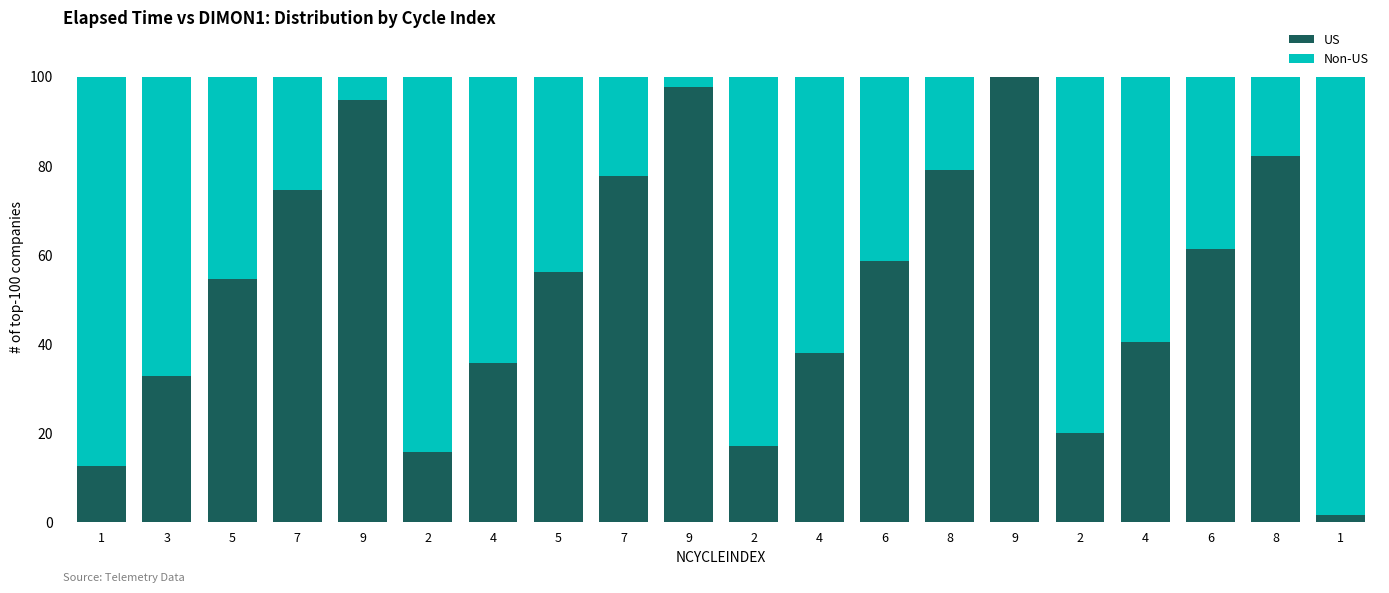

Are the bars horizontal?

No